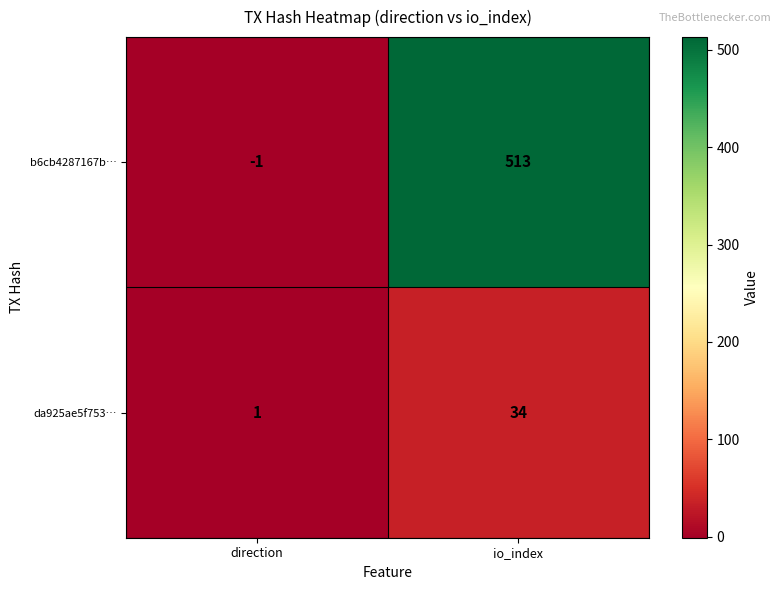

Which series changed the most between direction and io_index?

b6cb4287167b…